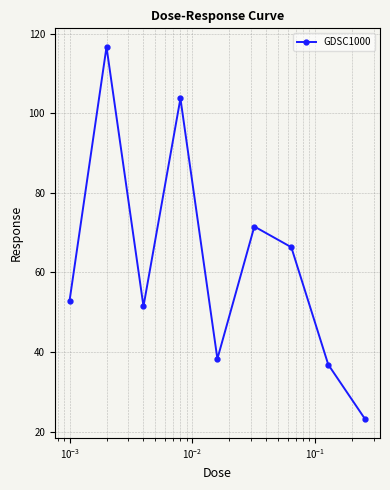

What is the average value?

62.3